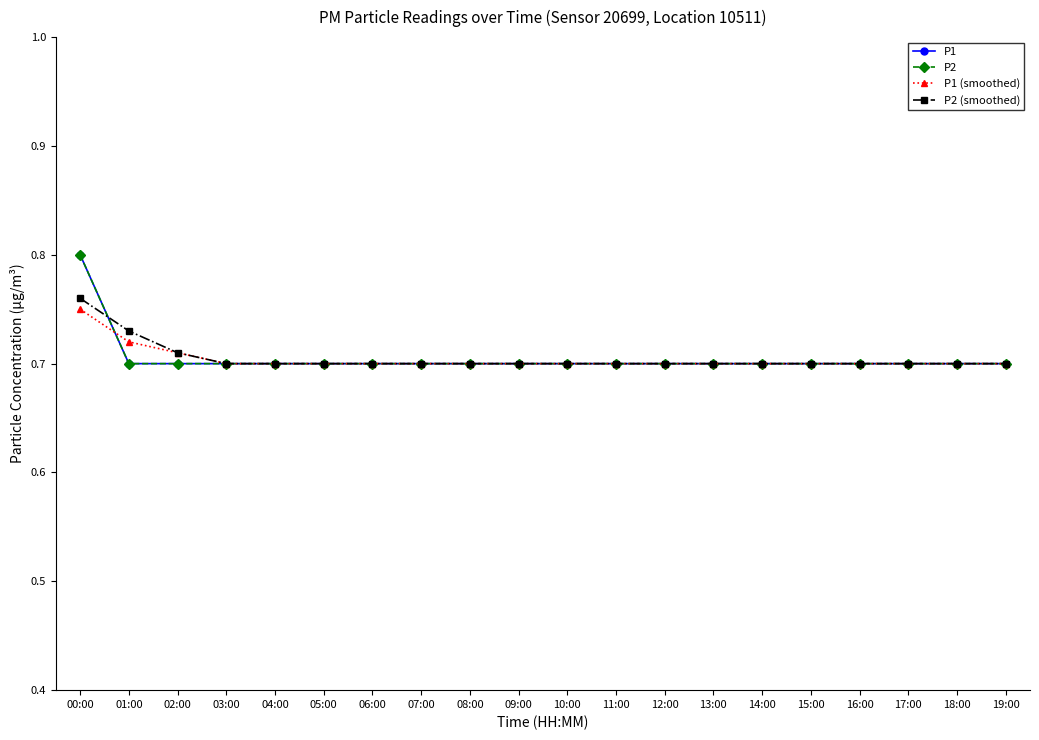

What is the label of the 1st point from the left?

00:00